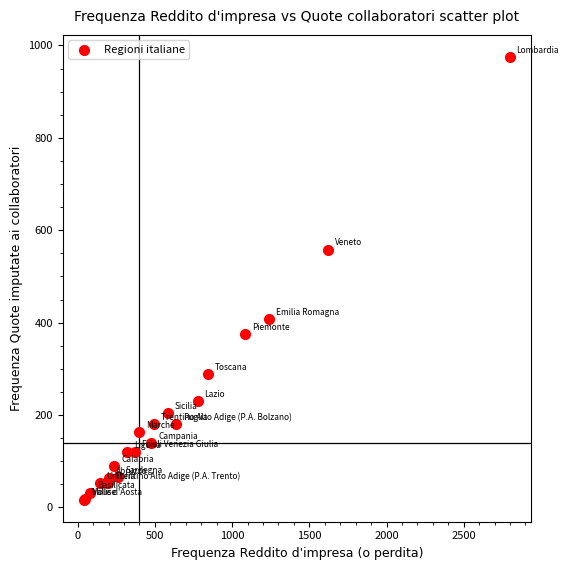

What Y value in the scatter plot is closest to 496?

558